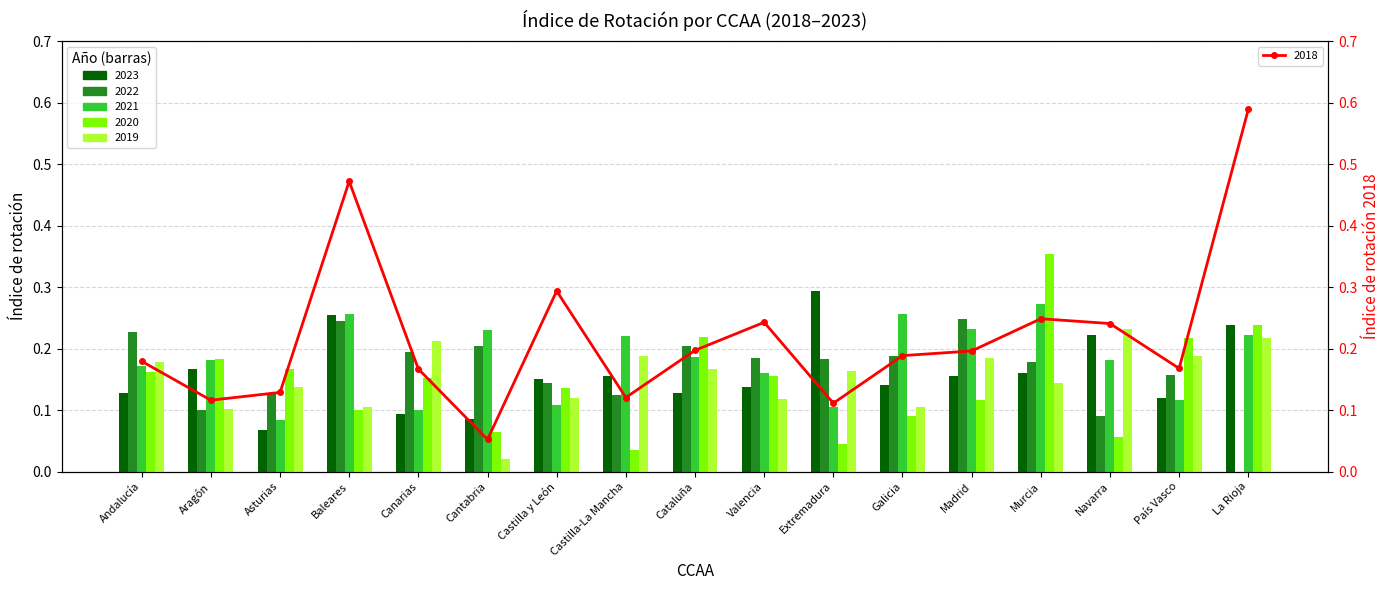

Rank the categories by value from lowest to highest.

Cantabria, Extremadura, Aragón, Castilla-La Mancha, Asturias, Canarias, País Vasco, Andalucía, Galicia, Madrid, Cataluña, Navarra, Valencia, Murcia, Castilla y León, Baleares, La Rioja